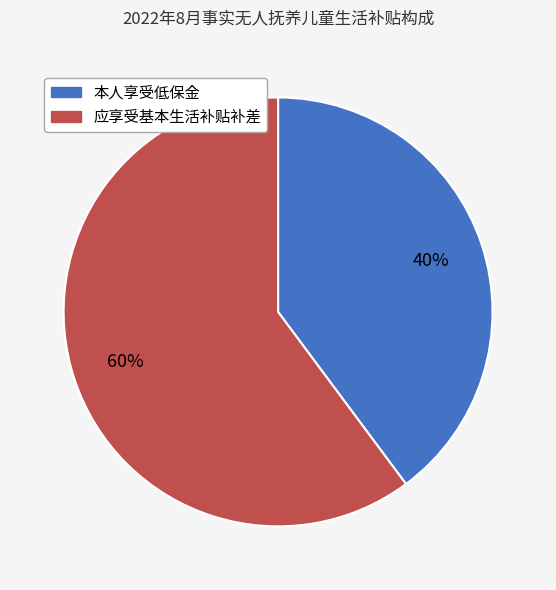

What is the smallest slice in the pie chart?

本人享受低保金